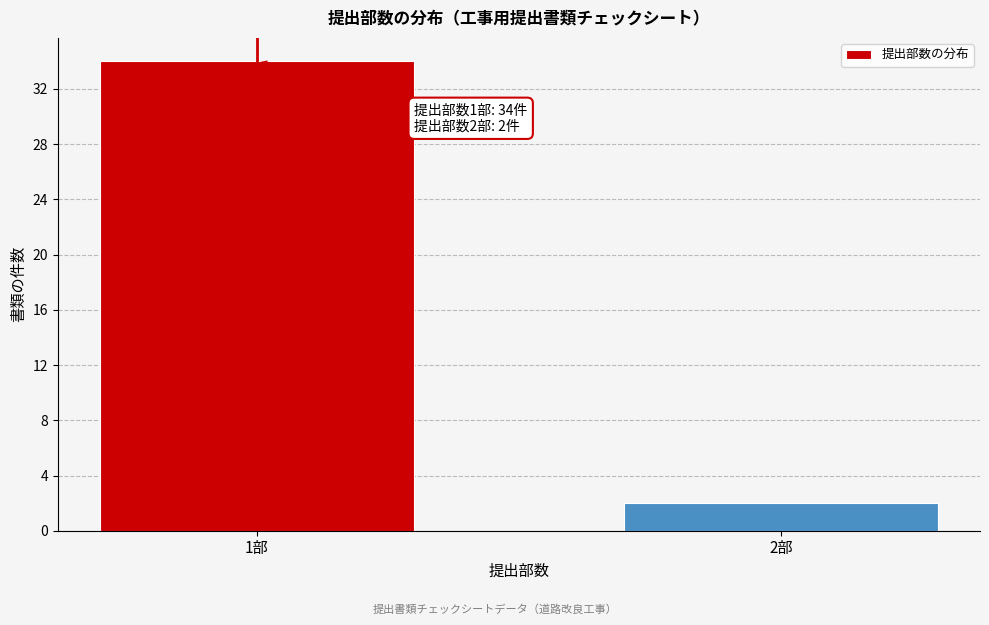

Reading right to left, list all the values displayed in this chart.

2部=2	1部=34